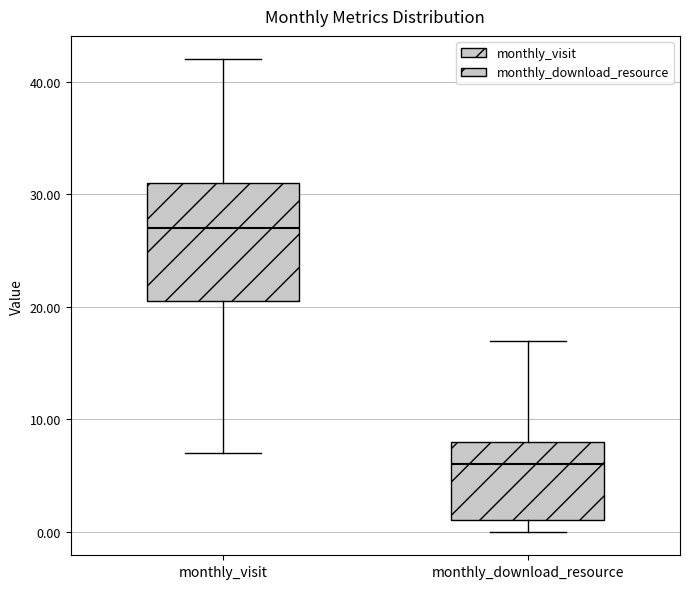

Which box has the highest median line?

monthly_visit